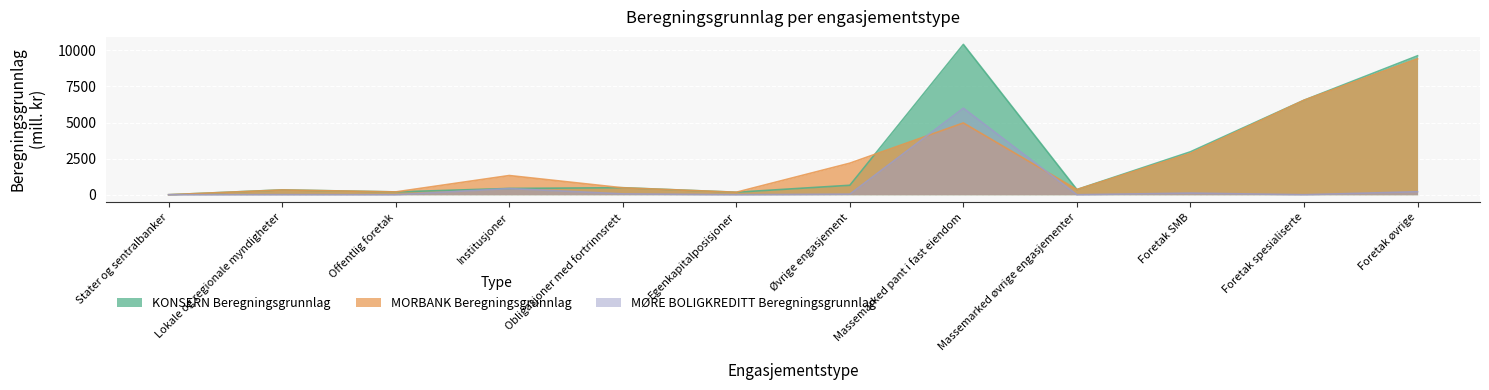

Rank the categories by KONSERN Beregningsgrunnlag value from highest to lowest.

Massemarked pant i fast eiendom, Foretak øvrige, Foretak spesialiserte, Foretak SMB, Øvrige engasjement, Obligasjoner med fortrinnsrett, Institusjoner, Massemarked øvrige engasjementer, Lokale og regionale myndigheter, Offentlig foretak, Egenkapitalposisjoner, Stater og sentralbanker